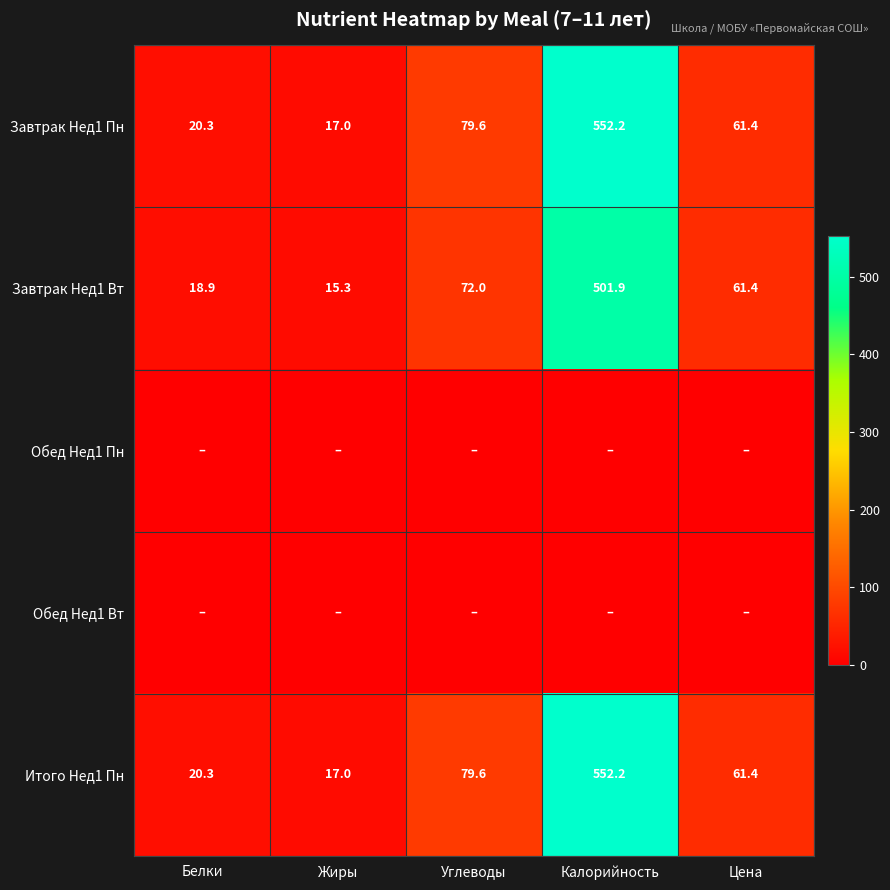

At which category is the sum across all series the highest?

Калорийность